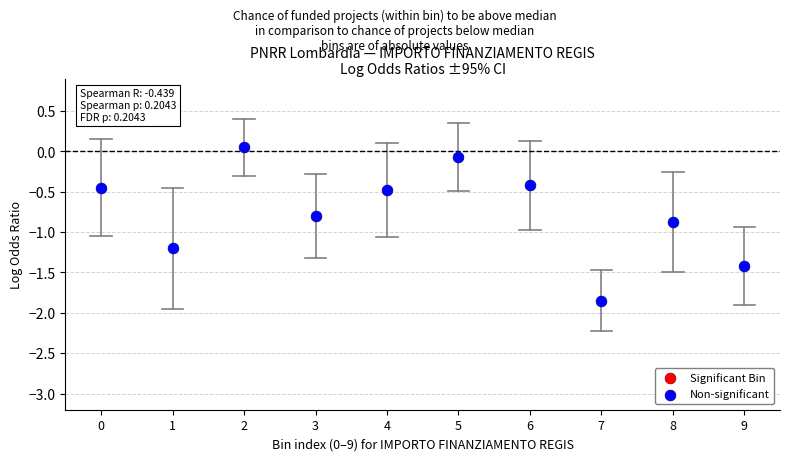

What is the average Y value?

-0.8